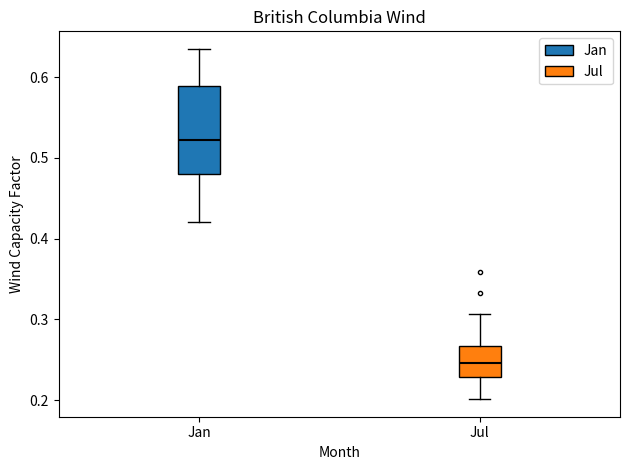

Reading left to right, transcribe this box plot: for each box, give where its median line is, the range the box spans, and where its two whiskers end, as read against the y-axis. The values are not printed on the chart, so give them approximately, as read against the axis.

Jan: median 0.52, box 0.48 to 0.59, whiskers 0.42 to 0.64
Jul: median 0.25, box 0.23 to 0.27, whiskers 0.20 to 0.31